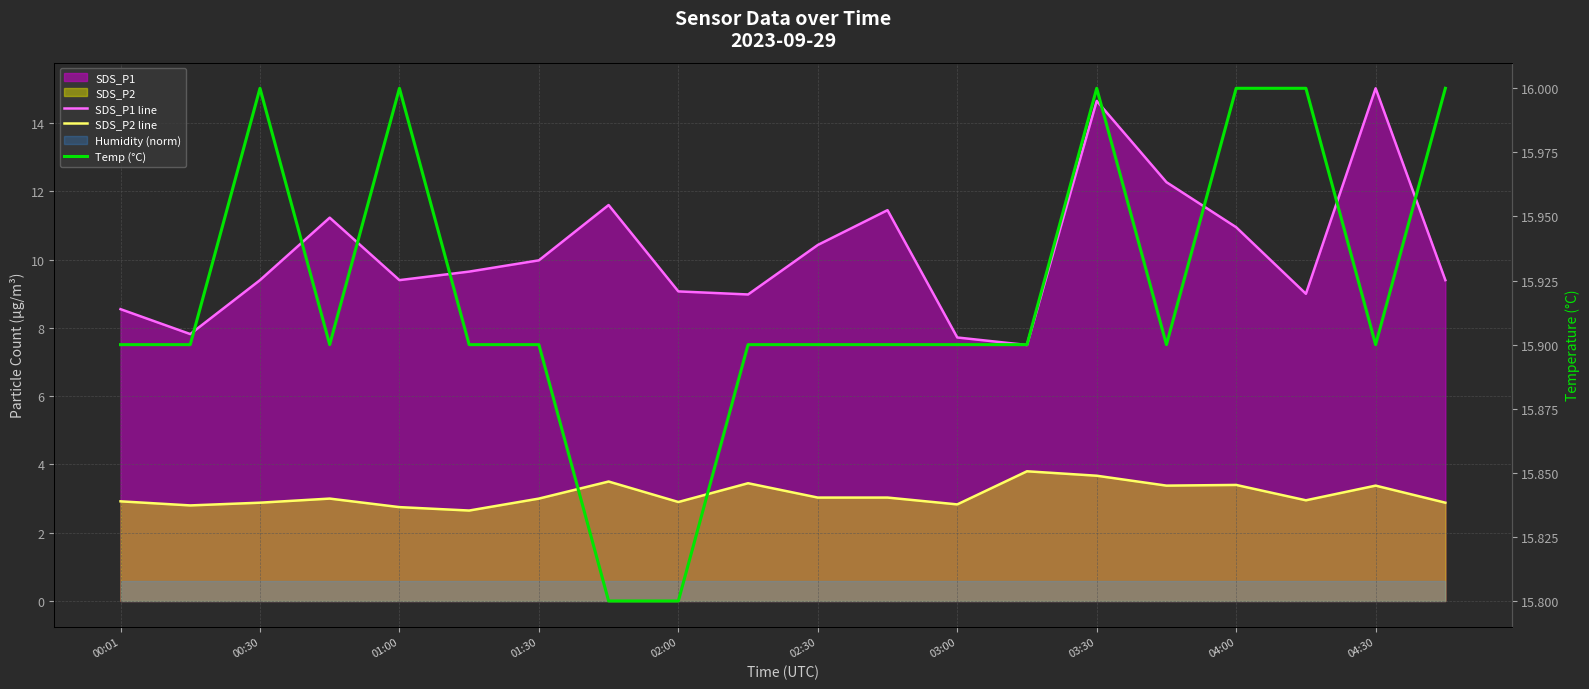

The value of Temp (°C) at 17 is 4.4. True or false?

False